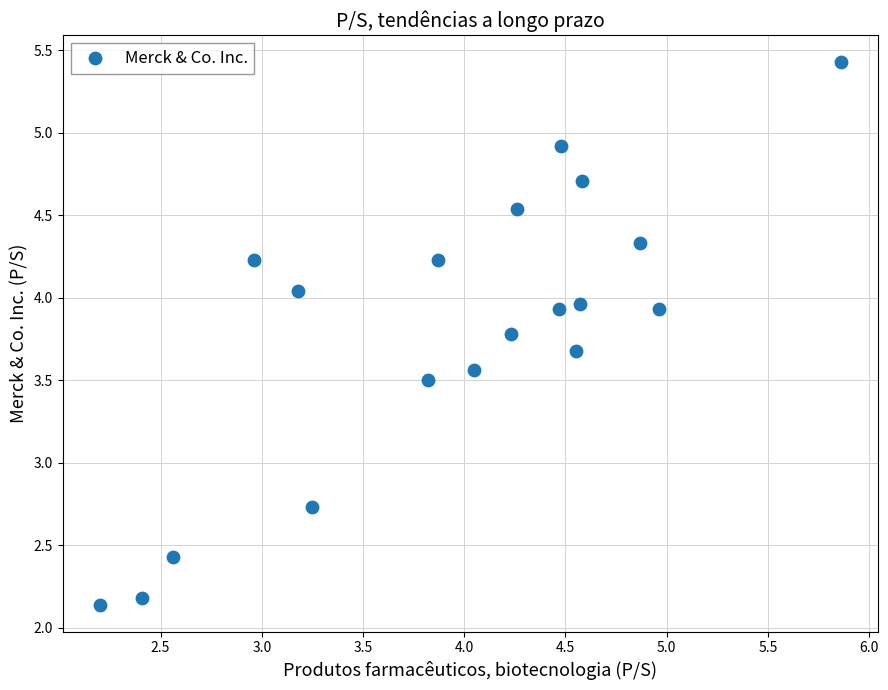

What is the range of X values (max minus min)?

3.7